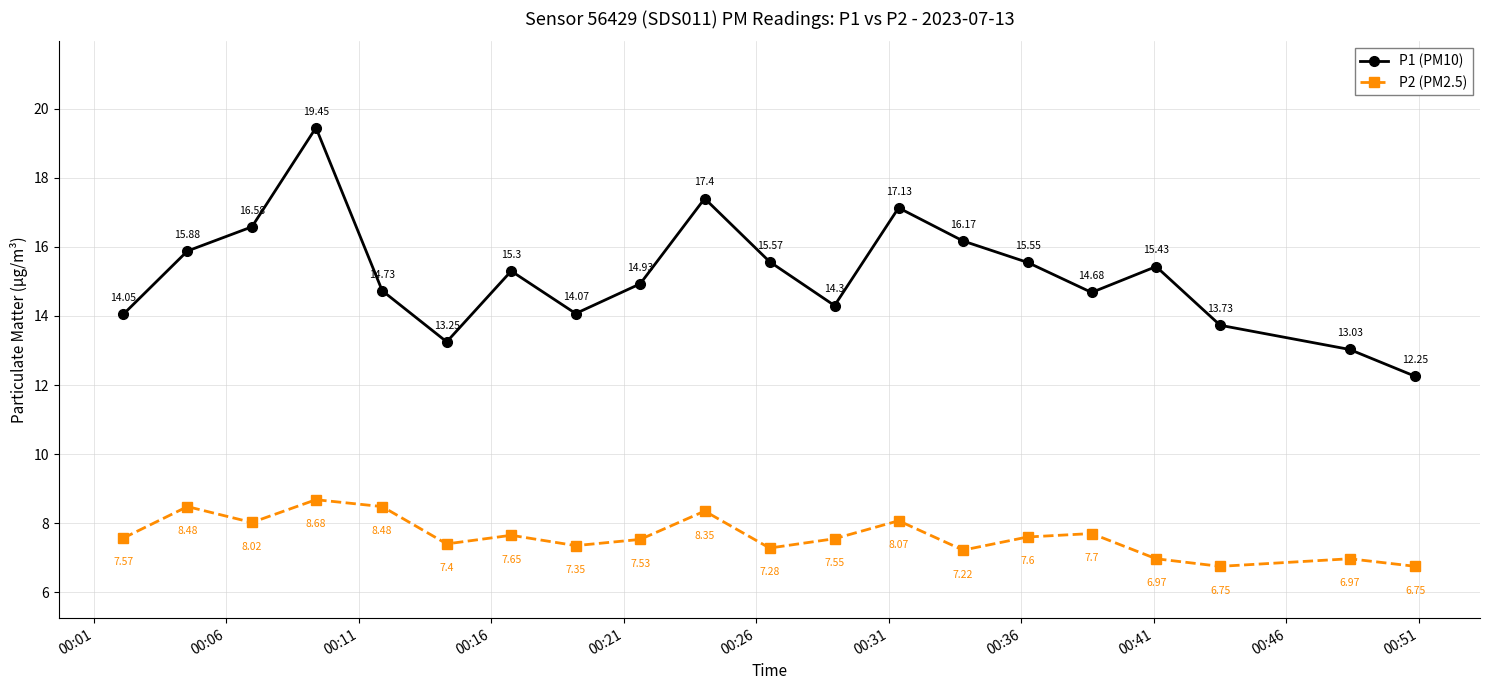

At how many categories does at least one series exceed 17?

3